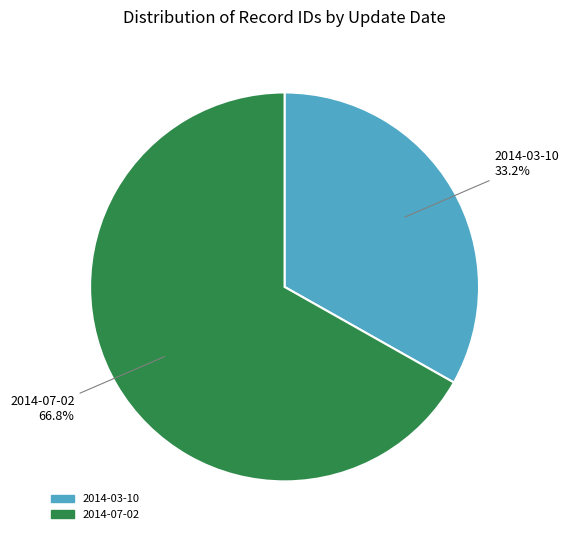

Does 2014-03-10 account for over 50% of the chart?

No